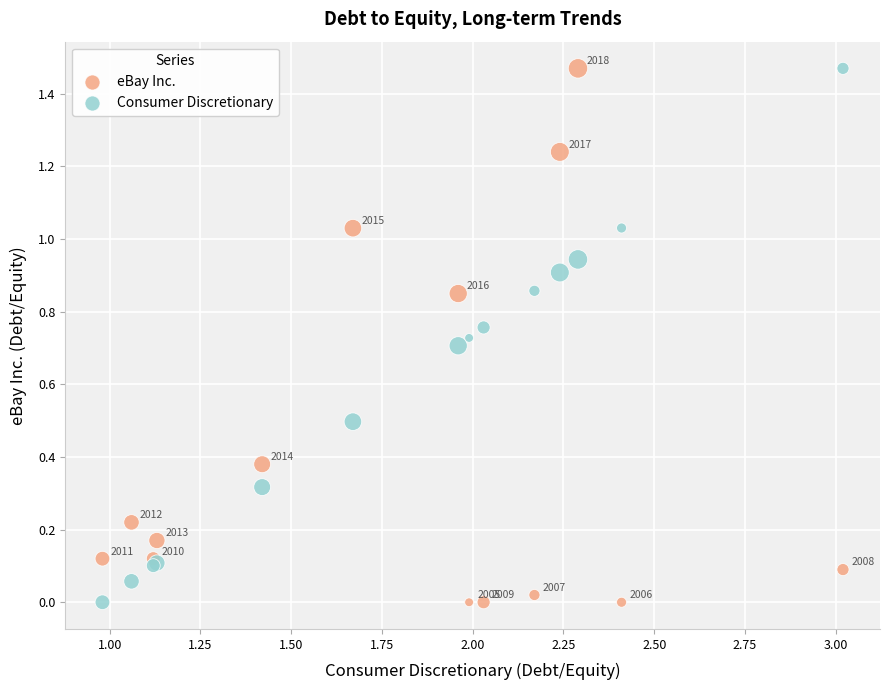

What is the X range (max minus min) for the scatter plot?

2.0